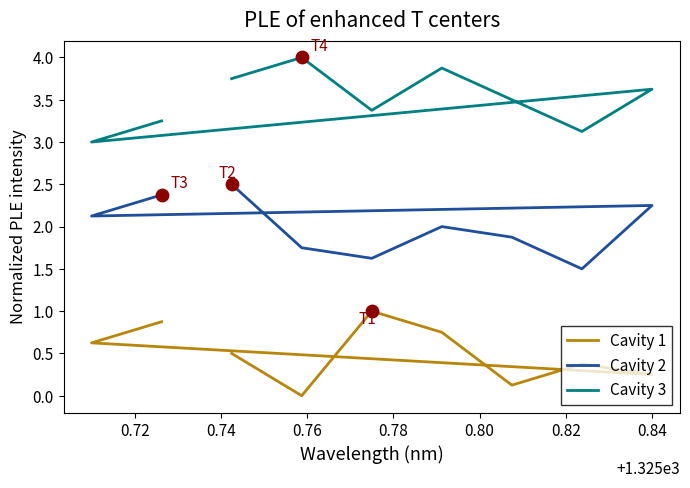

Which series has the largest Y range (max minus min)?

Cavity 1